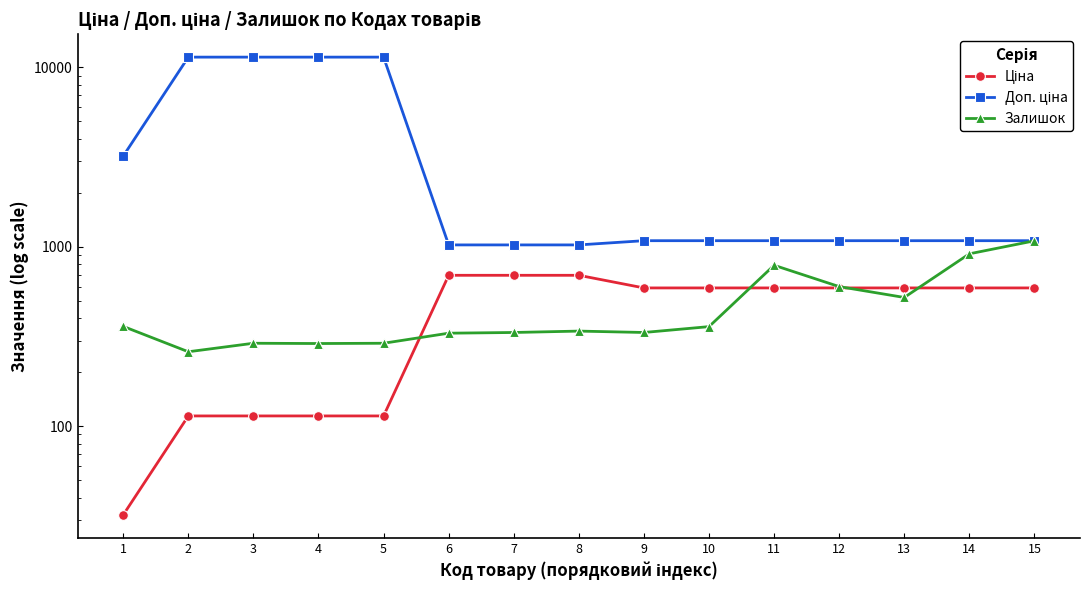

True or false: Доп. ціна has more than 0 points higher than both neighbors.

False